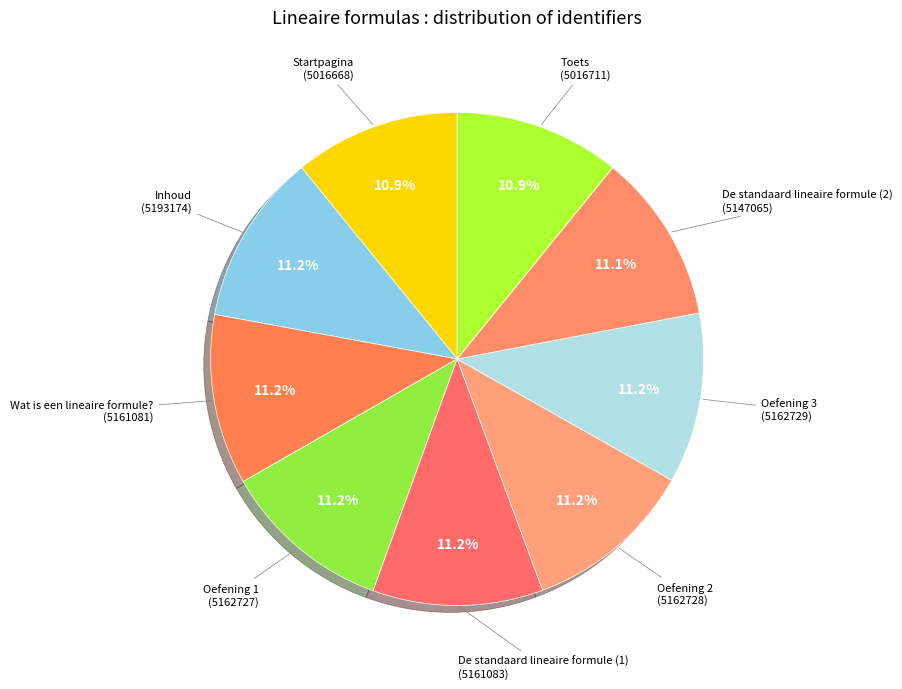

Which slice is the smallest?

Startpagina